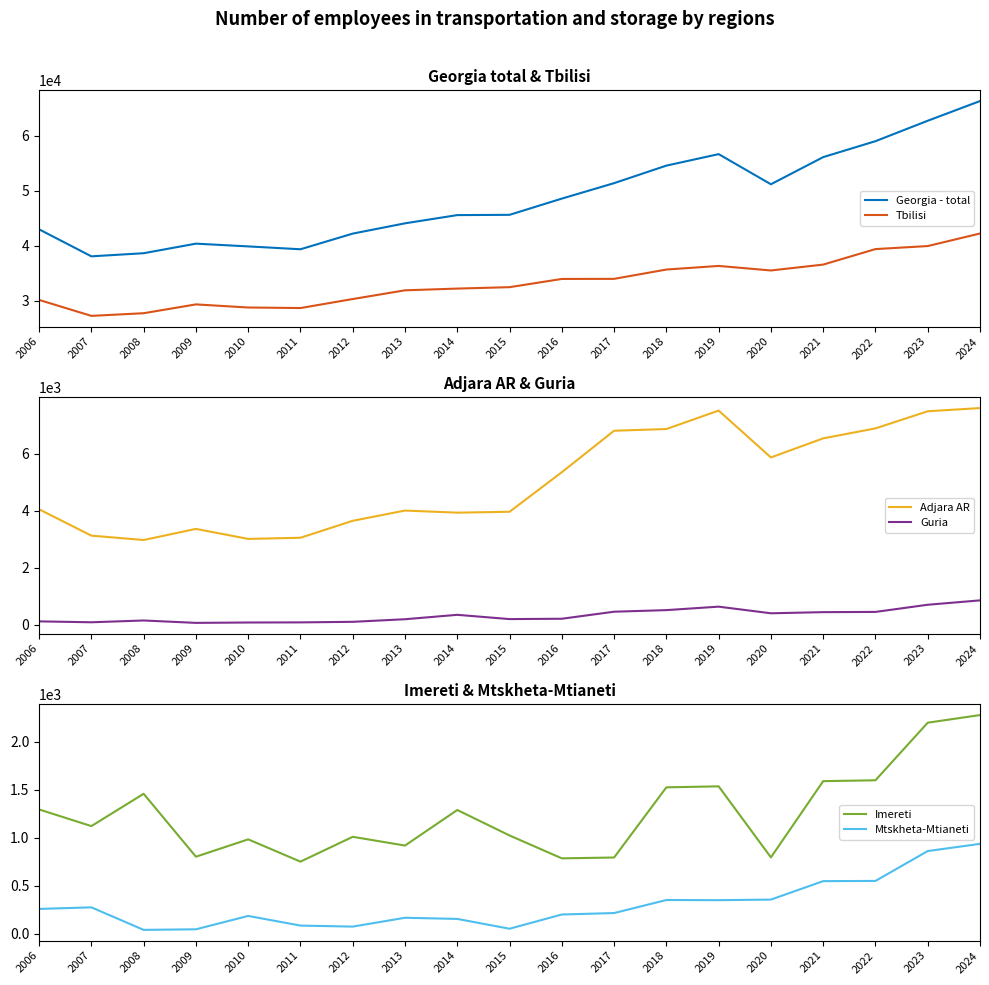

What are all the series names shown in the legend?

Georgia - total, Tbilisi, Adjara AR, Guria, Imereti, Mtskheta-Mtianeti